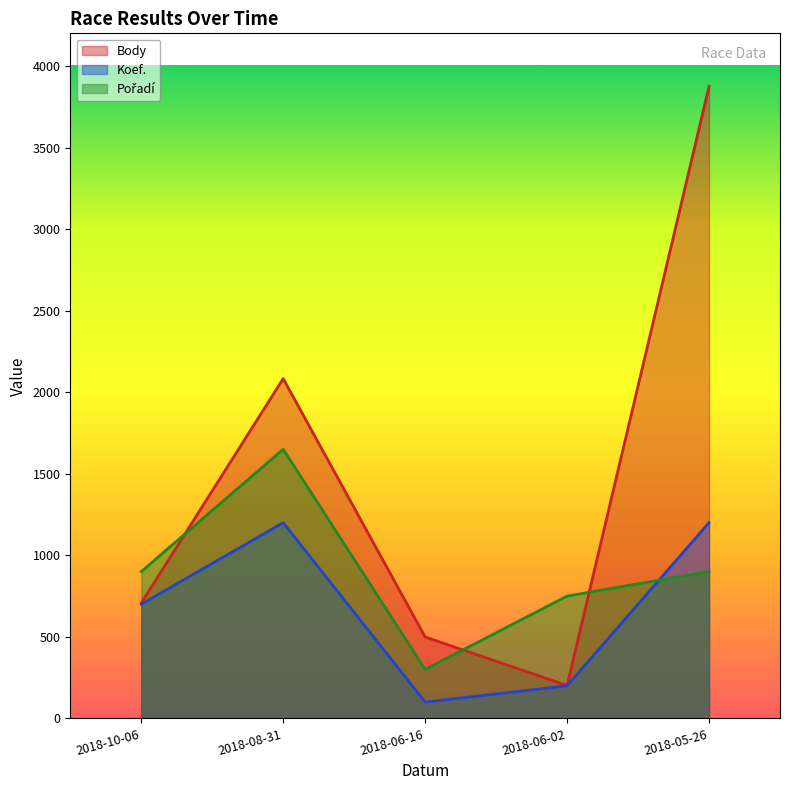

What position from the right is 2018-08-31?

4